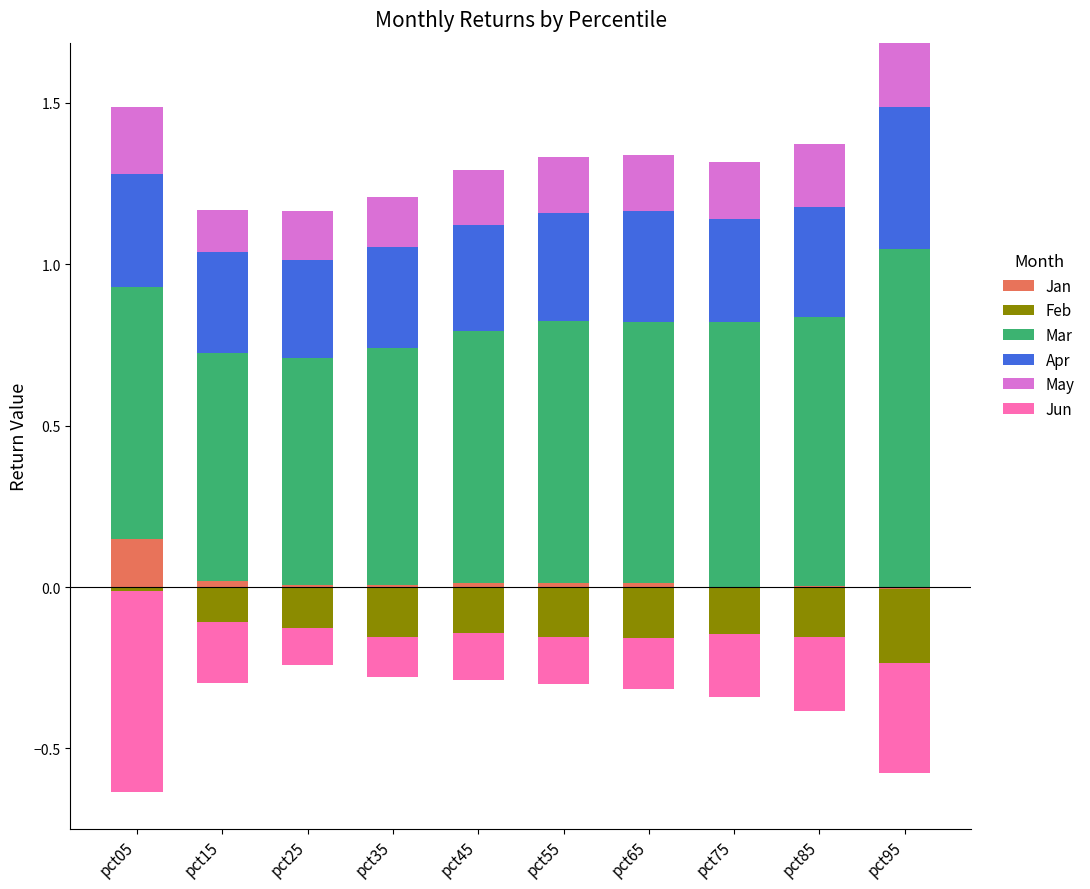

What are all the series names shown in the legend?

Jan, Feb, Mar, Apr, May, Jun